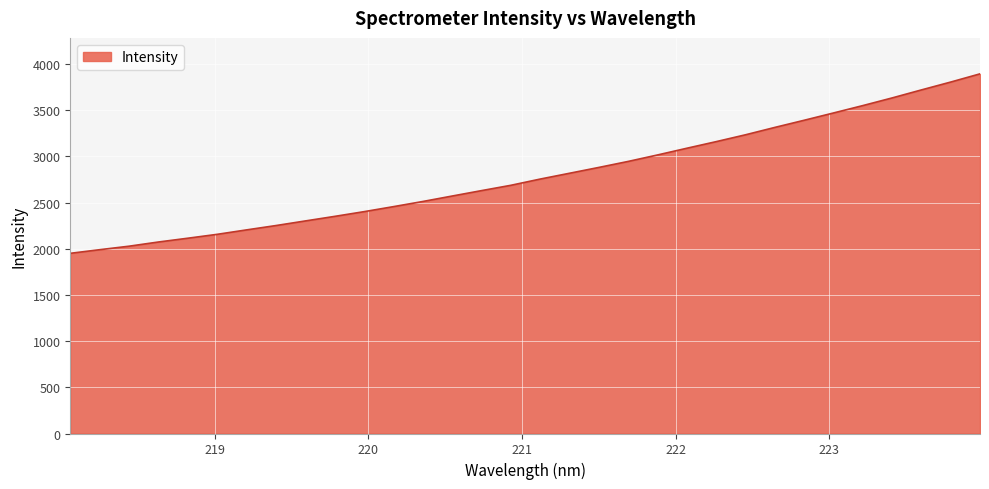

True or false: the data has more than 0 interior local peaks.

False